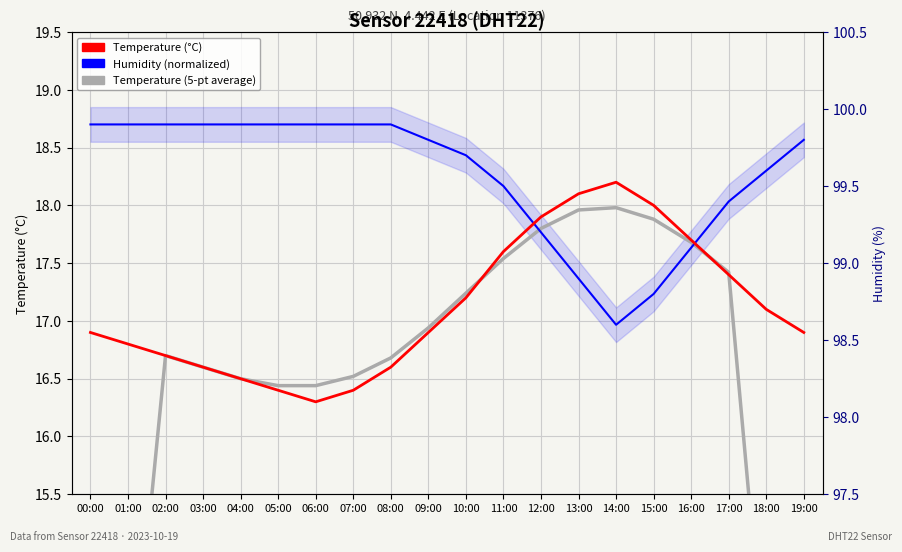

What is the label of the 9th point from the left?

08:00